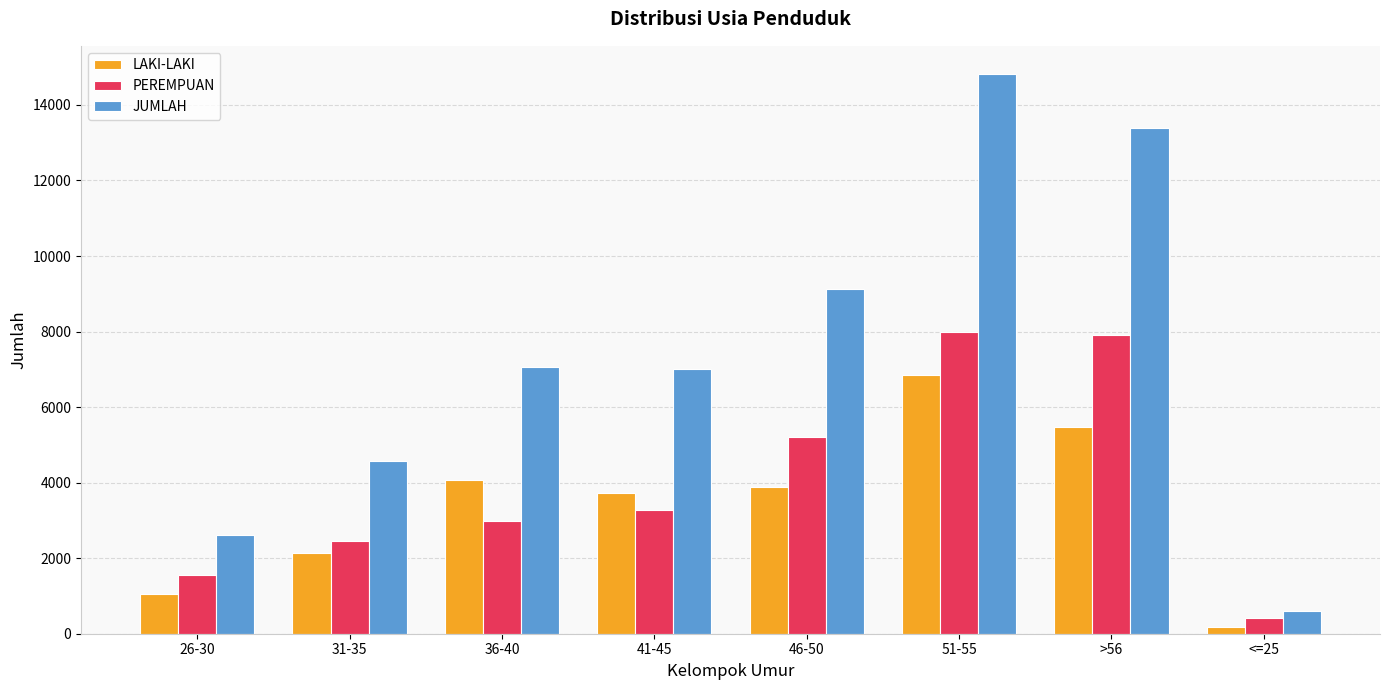

What is the sum of all LAKI-LAKI values?

27377